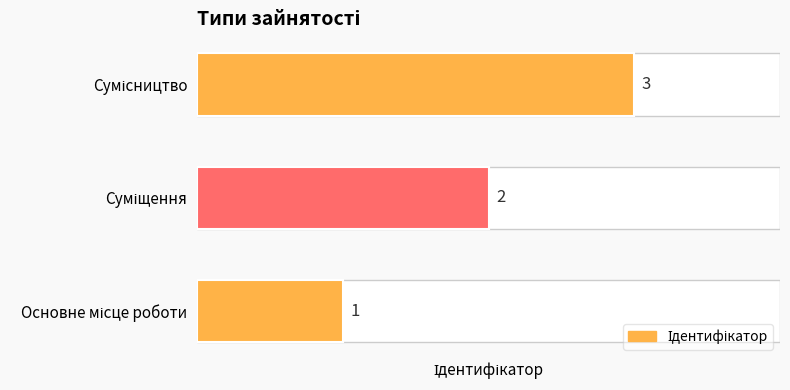

Reading right to left, transcribe all the data shown in this chart.

3	2	1